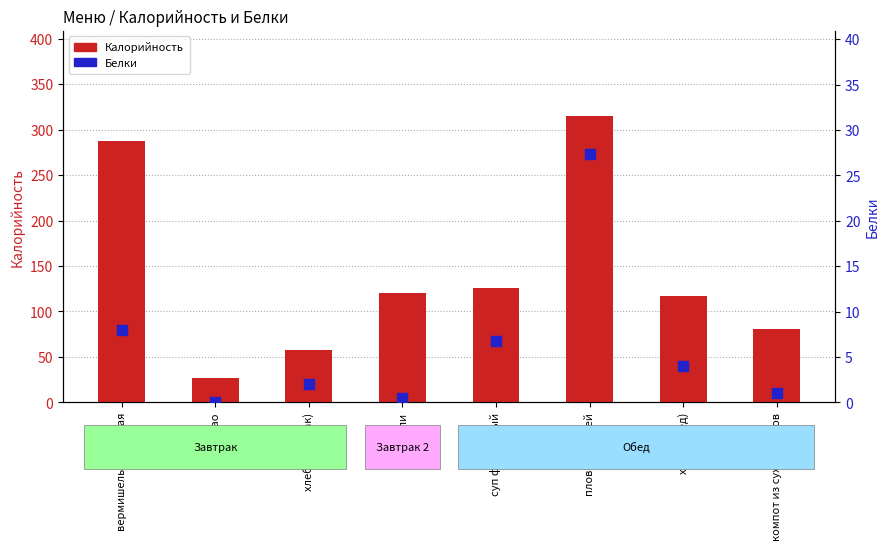

Which series has the largest total across all categories?

Калорийность